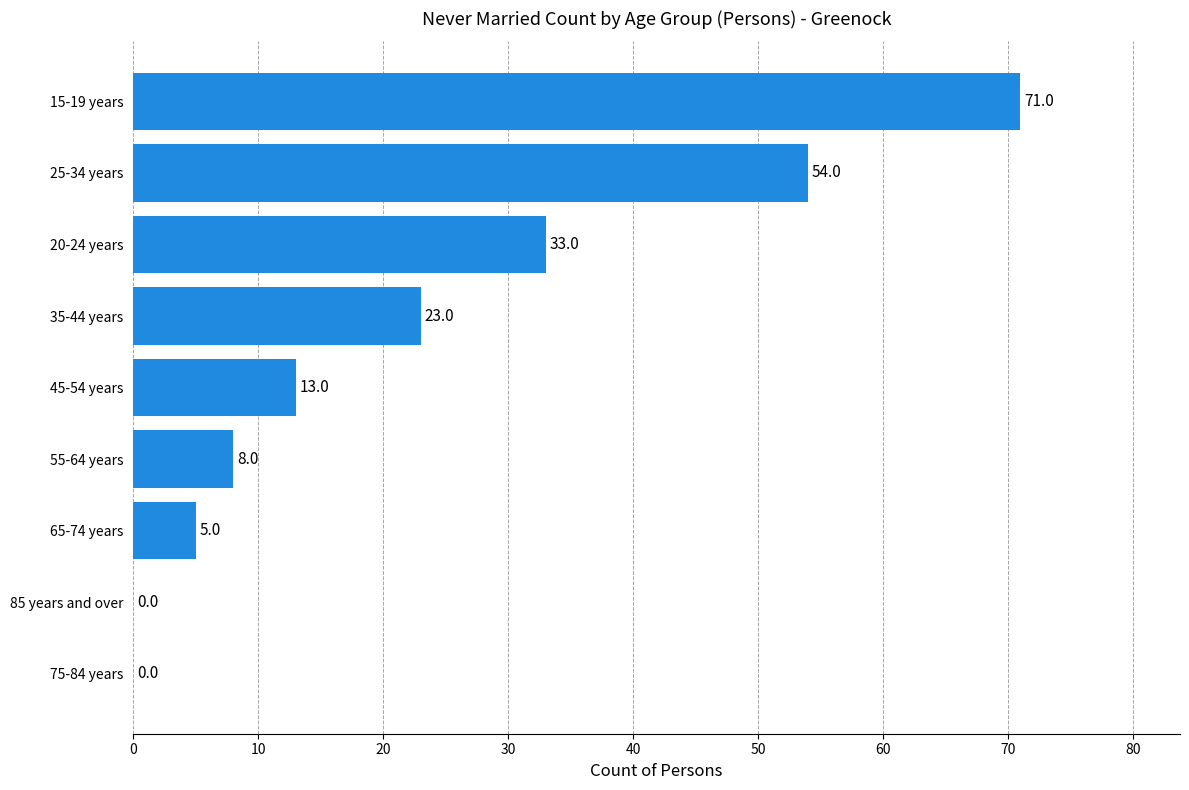

Is it true that the value at 85 years and over is 0?

True